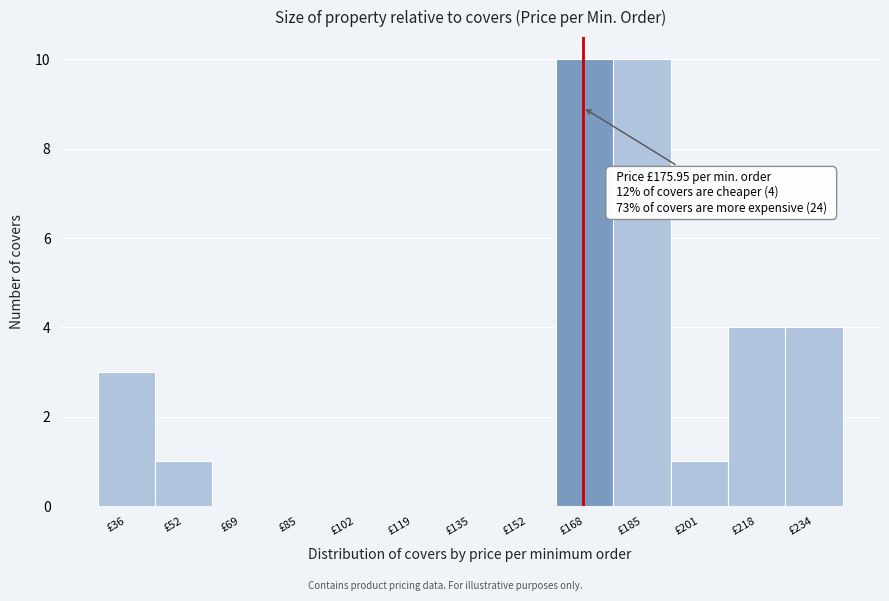

Reading right to left, extract all data points from this chart.

£234=4	£218=4	£201=1	£185=10	£168=10	£152=0	£135=0	£119=0	£102=0	£85=0	£69=0	£52=1	£36=3